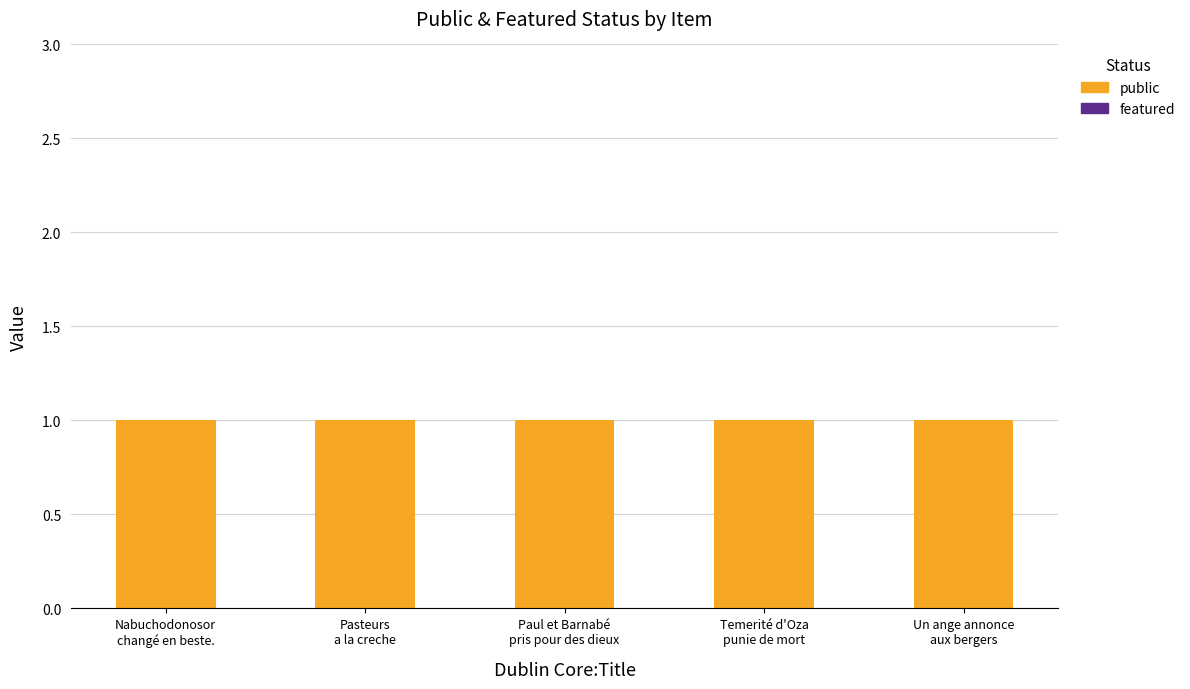

What is the label of the 4th bar from the right?

Pasteurs
a la creche